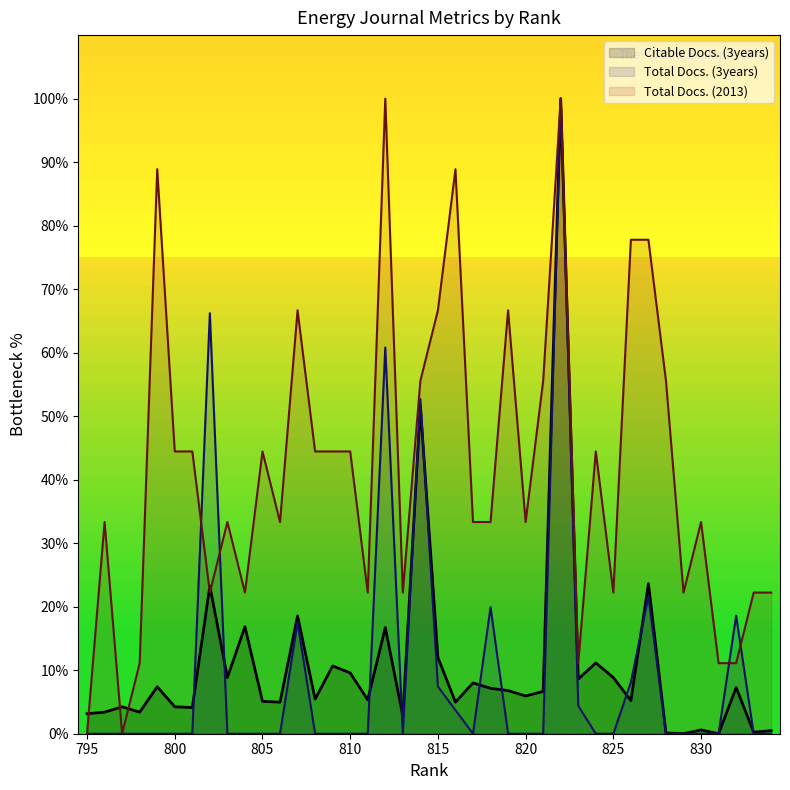

Which has a higher value, 827 or 815?

827